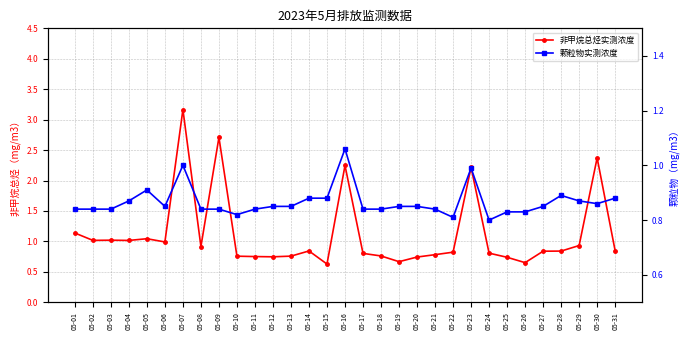

The value of 非甲烷总烃实测浓度 at 05-16 is 3.7. True or false?

False